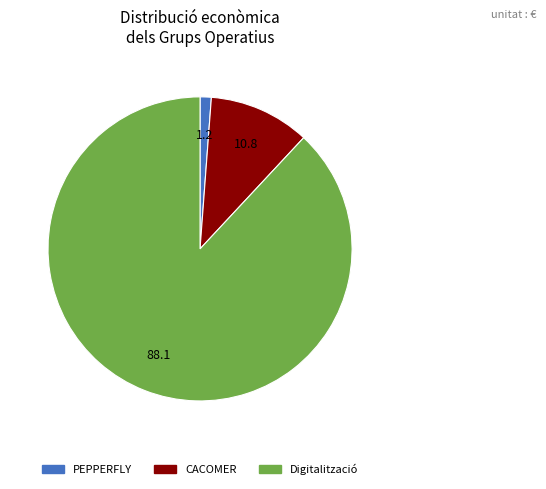

Is there any slice that represents more than half of the pie?

Yes